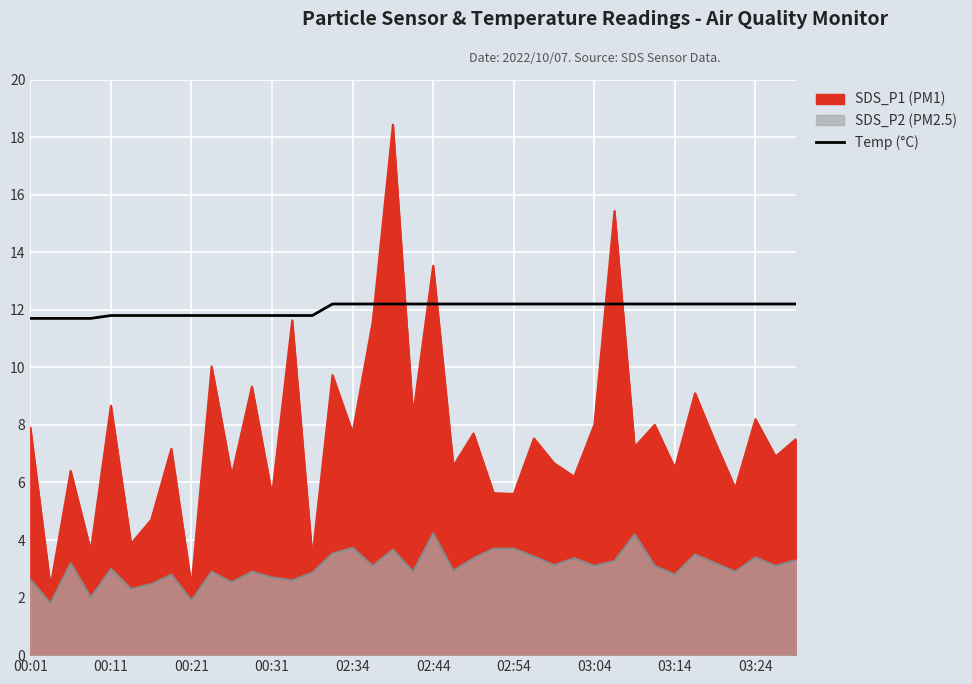

How many series are shown in this chart?

1